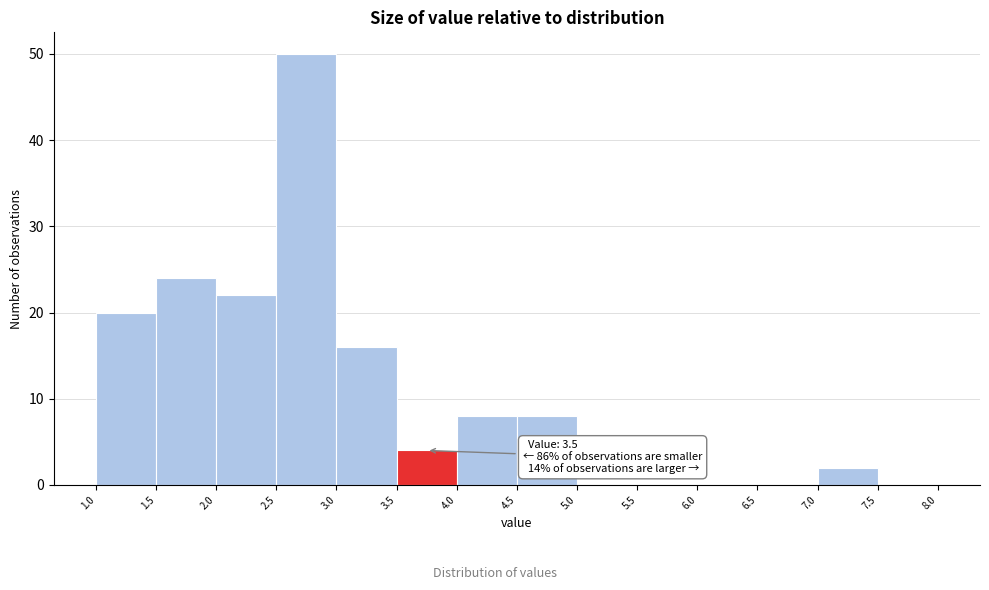

Which range on the x-axis has the tallest bar?

2.5 to 3.0